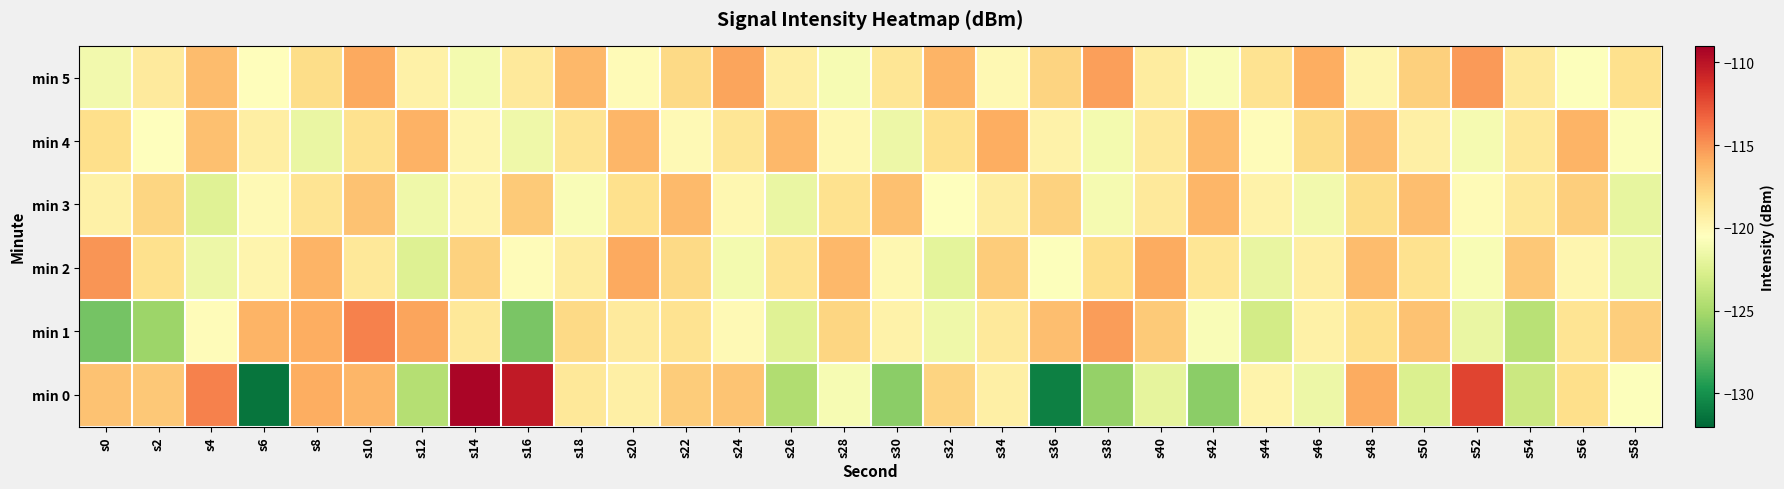

What is the smallest value displayed?

-131.3